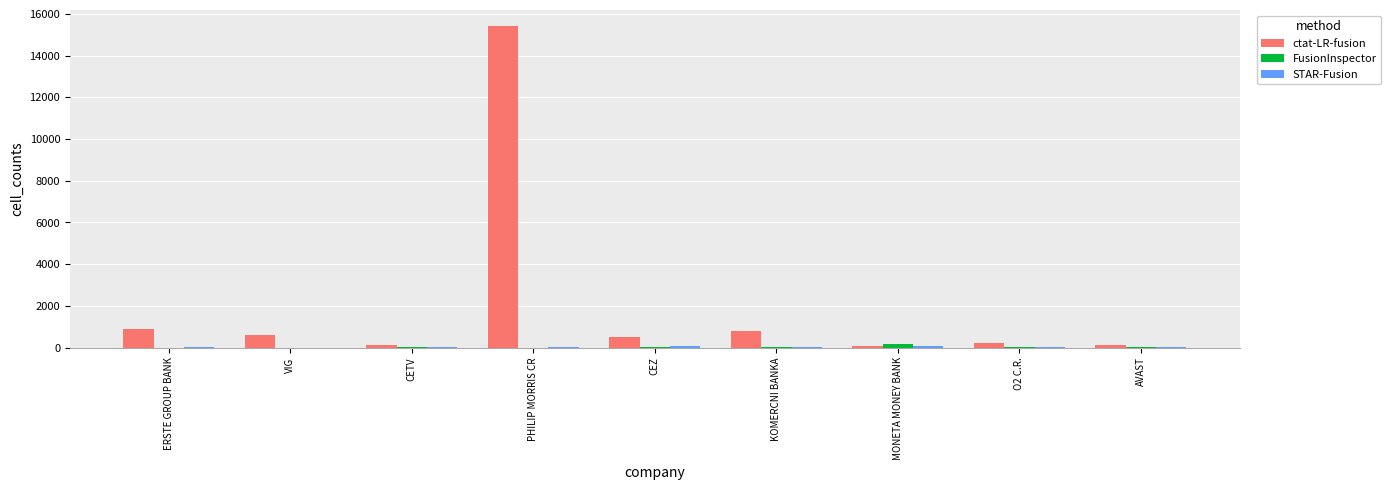

What is the greatest value displayed?

15420.0